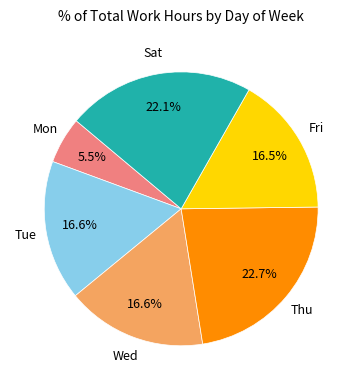

Is there a majority slice in this chart?

No